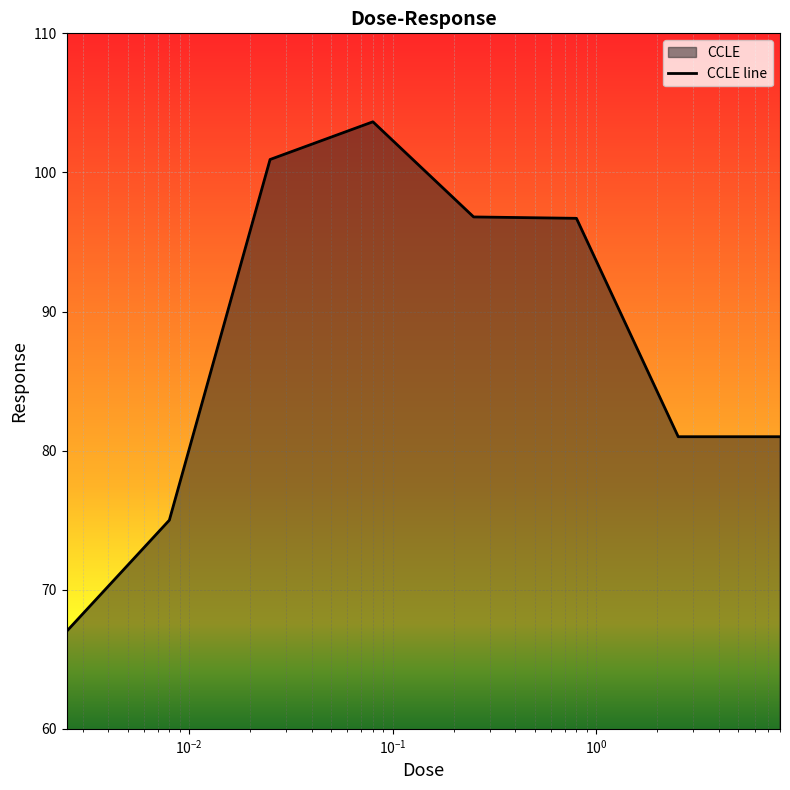

What is the greatest value displayed?

103.6